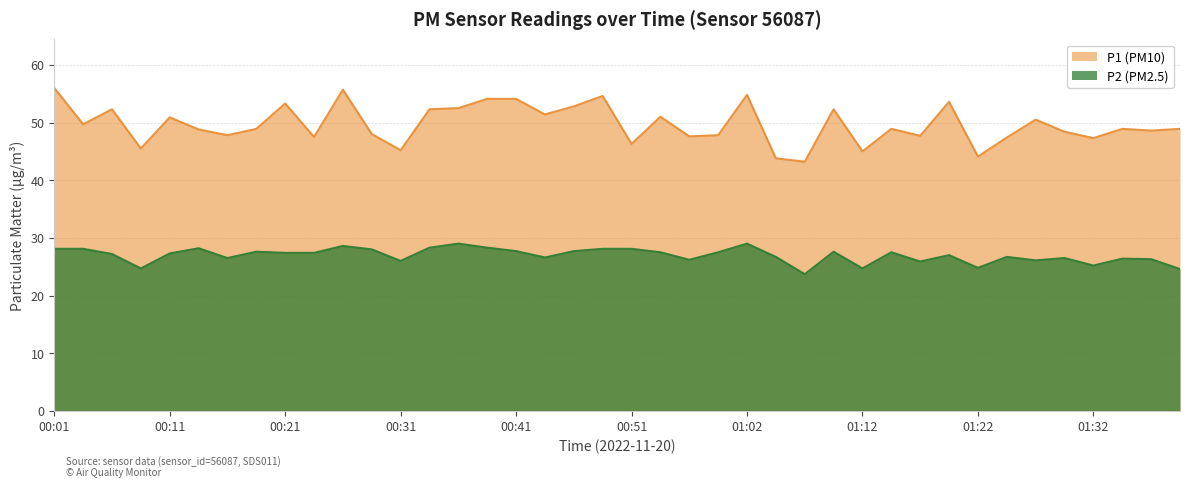

What is the difference between the P1 values at 00:41 and 00:36?

1.6